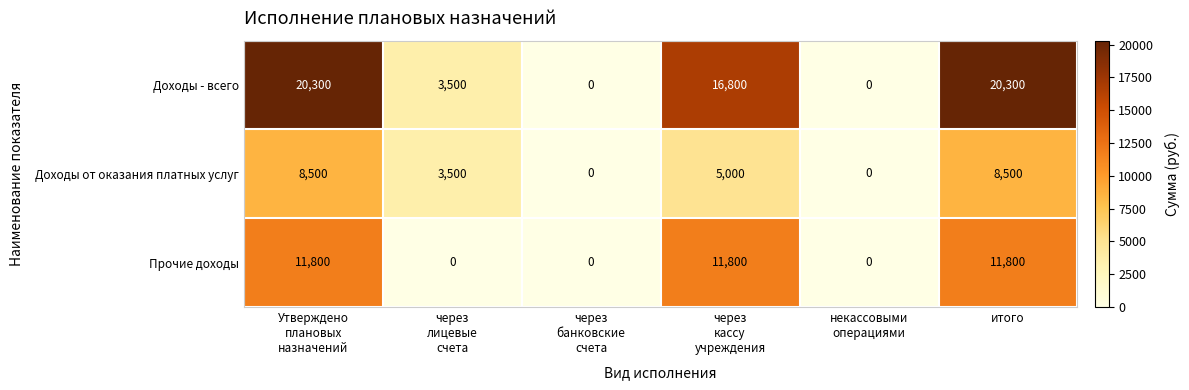

What is the total value across all series at через
лицевые
счета?

7000